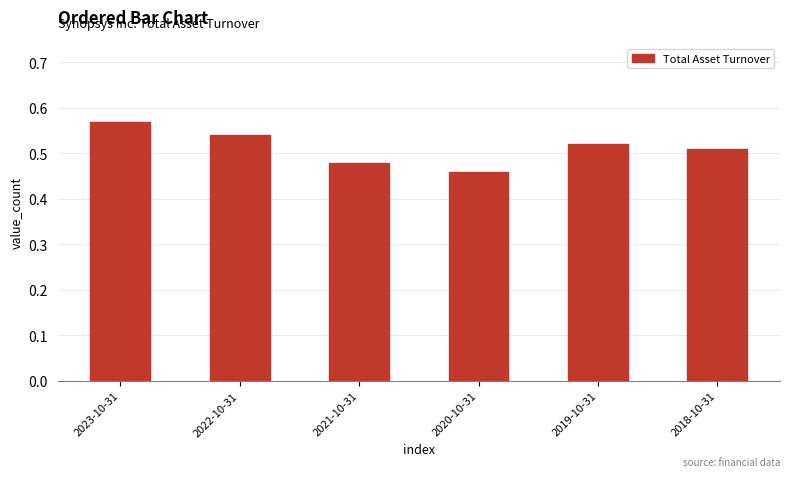

Which category has the lowest value across all series?

2020-10-31